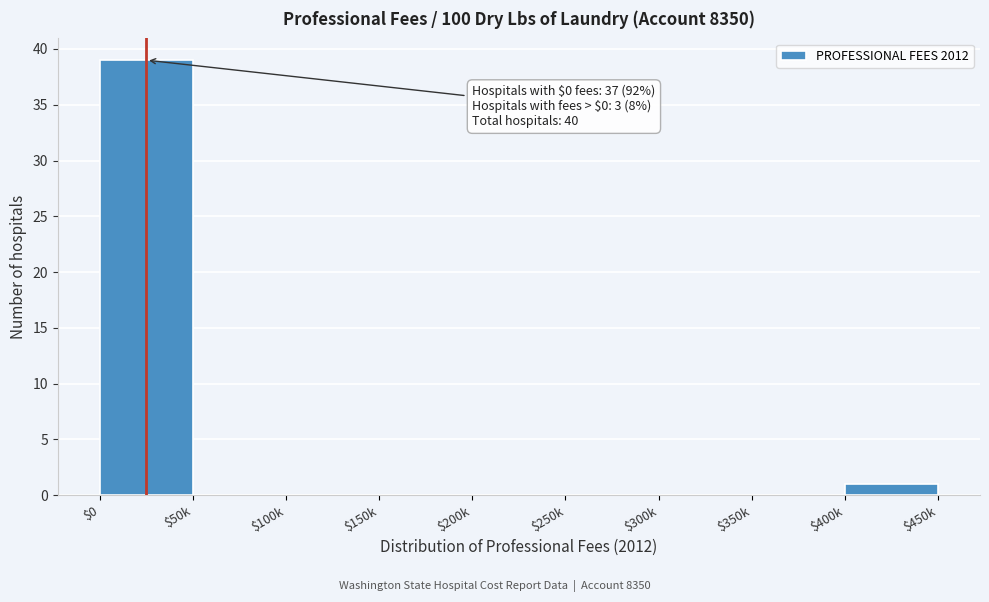

At which category does the chart reach its peak across all series?

$0